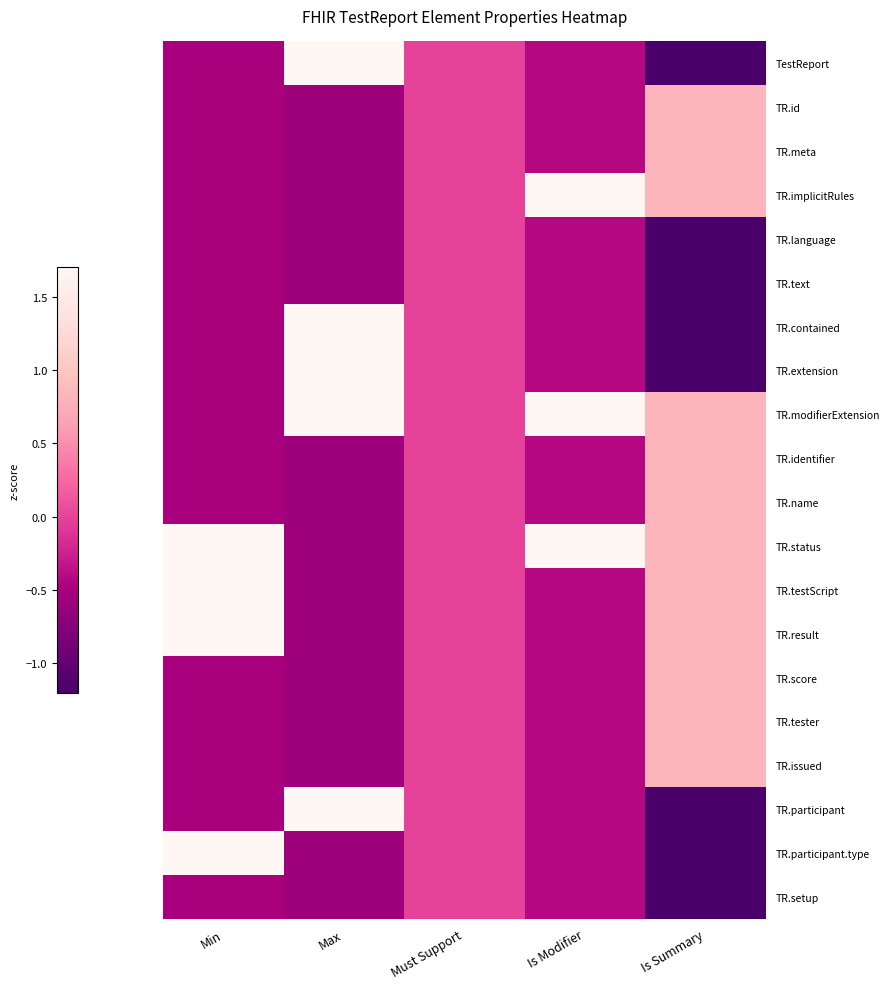

Reading left to right, extract all data points from this chart.

TestReport: Min=-0.5	Max=1.7	Must Support=0.0	Is Modifier=-0.4	Is Summary=-1.2
TR.id: Min=-0.5	Max=-0.6	Must Support=0.0	Is Modifier=-0.4	Is Summary=0.8
TR.meta: Min=-0.5	Max=-0.6	Must Support=0.0	Is Modifier=-0.4	Is Summary=0.8
TR.implicitRules: Min=-0.5	Max=-0.6	Must Support=0.0	Is Modifier=1.7	Is Summary=0.8
TR.language: Min=-0.5	Max=-0.6	Must Support=0.0	Is Modifier=-0.4	Is Summary=-1.2
TR.text: Min=-0.5	Max=-0.6	Must Support=0.0	Is Modifier=-0.4	Is Summary=-1.2
TR.contained: Min=-0.5	Max=1.7	Must Support=0.0	Is Modifier=-0.4	Is Summary=-1.2
TR.extension: Min=-0.5	Max=1.7	Must Support=0.0	Is Modifier=-0.4	Is Summary=-1.2
TR.modifierExtension: Min=-0.5	Max=1.7	Must Support=0.0	Is Modifier=1.7	Is Summary=0.8
TR.identifier: Min=-0.5	Max=-0.6	Must Support=0.0	Is Modifier=-0.4	Is Summary=0.8
TR.name: Min=-0.5	Max=-0.6	Must Support=0.0	Is Modifier=-0.4	Is Summary=0.8
TR.status: Min=1.7	Max=-0.6	Must Support=0.0	Is Modifier=1.7	Is Summary=0.8
TR.testScript: Min=1.7	Max=-0.6	Must Support=0.0	Is Modifier=-0.4	Is Summary=0.8
TR.result: Min=1.7	Max=-0.6	Must Support=0.0	Is Modifier=-0.4	Is Summary=0.8
TR.score: Min=-0.5	Max=-0.6	Must Support=0.0	Is Modifier=-0.4	Is Summary=0.8
TR.tester: Min=-0.5	Max=-0.6	Must Support=0.0	Is Modifier=-0.4	Is Summary=0.8
TR.issued: Min=-0.5	Max=-0.6	Must Support=0.0	Is Modifier=-0.4	Is Summary=0.8
TR.participant: Min=-0.5	Max=1.7	Must Support=0.0	Is Modifier=-0.4	Is Summary=-1.2
TR.participant.type: Min=1.7	Max=-0.6	Must Support=0.0	Is Modifier=-0.4	Is Summary=-1.2
TR.setup: Min=-0.5	Max=-0.6	Must Support=0.0	Is Modifier=-0.4	Is Summary=-1.2